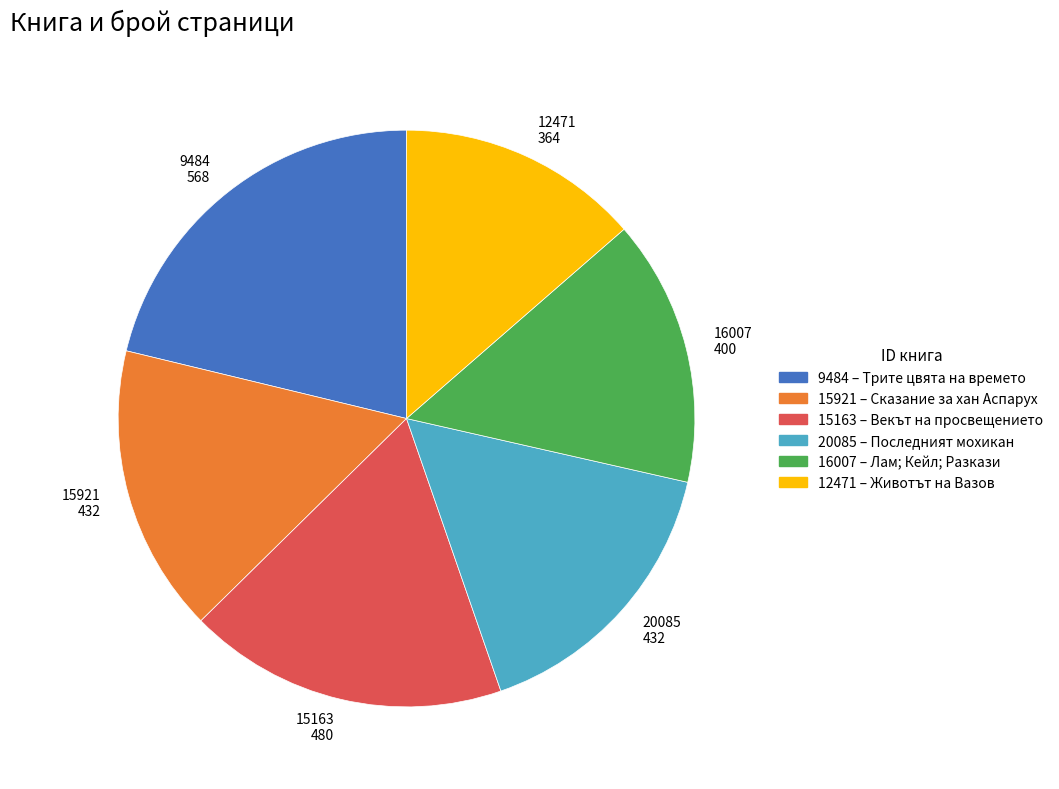

Does 9484 568 represent more than half of the total?

No